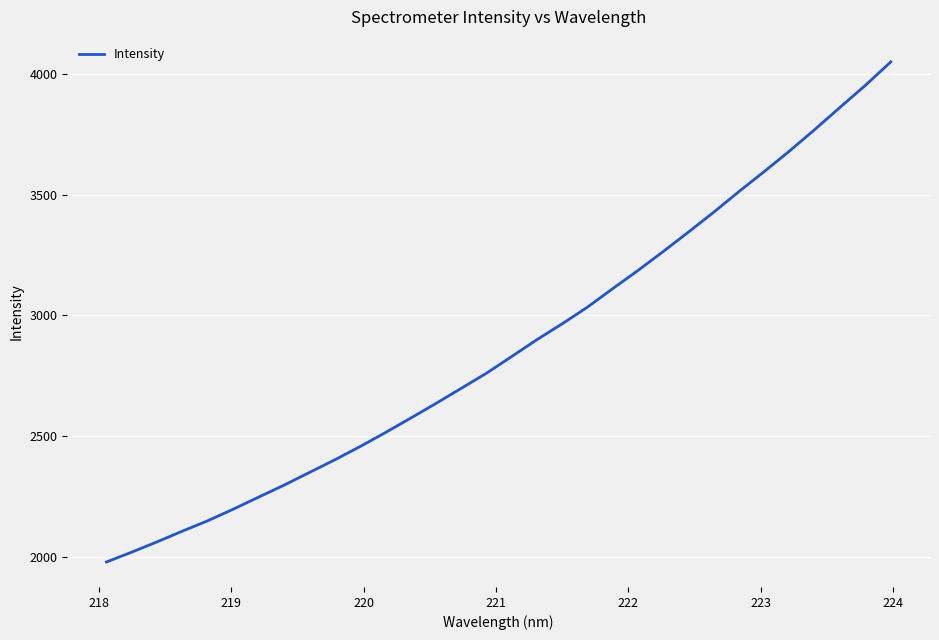

What is the maximum value shown in the chart?

4051.5